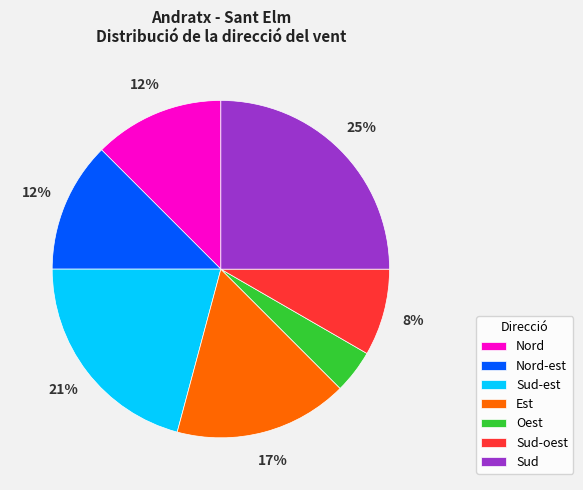

What is the largest slice in the pie chart?

Sud